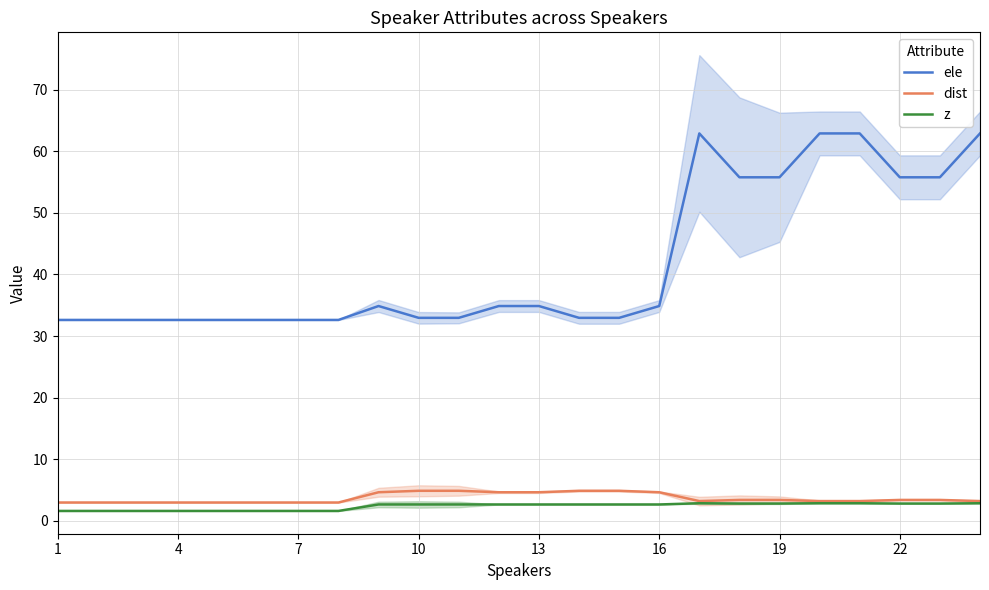

Is the value of ele at 19 greater than the value of dist at 13?

Yes